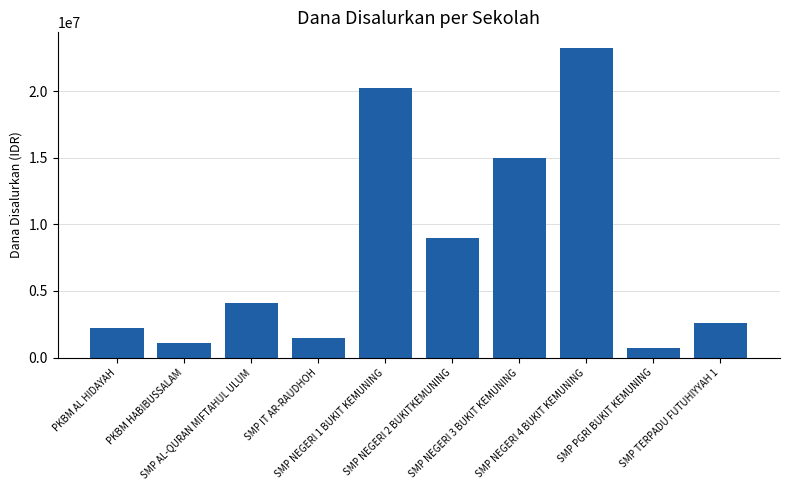

What is the difference between the values at PKBM AL HIDAYAH and SMP NEGERI 3 BUKIT KEMUNING?

12750000